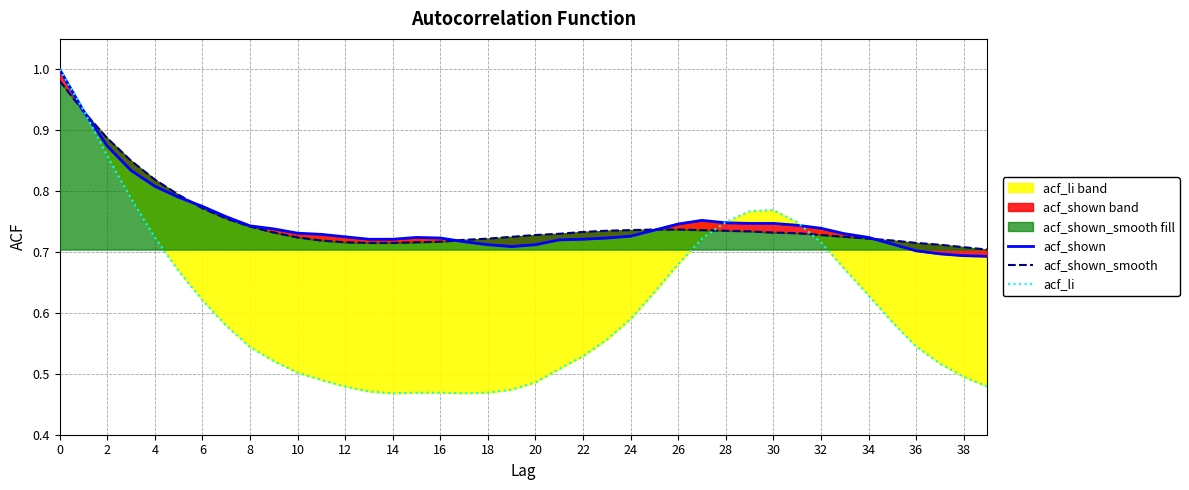

Rank the series at 38 from lowest to highest value.

acf_li, acf_shown, acf_shown_smooth